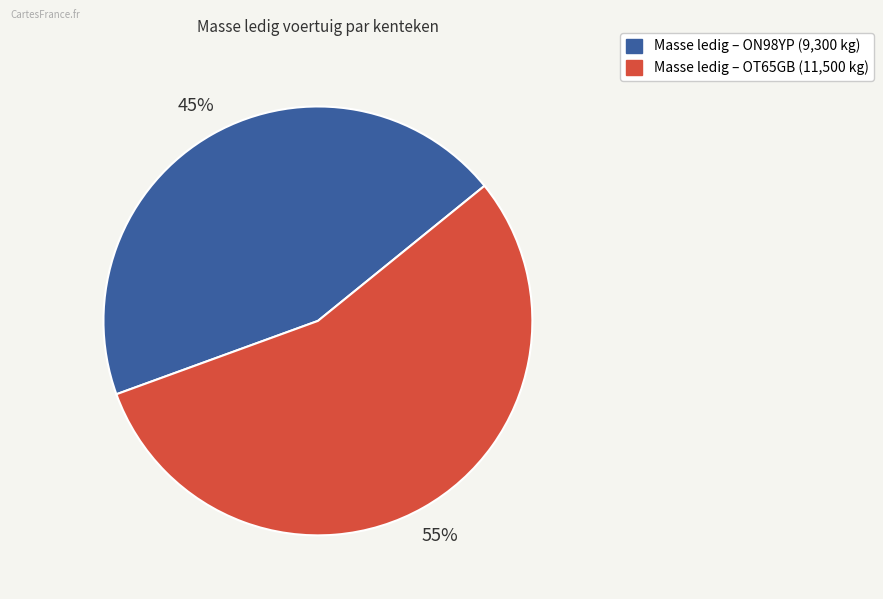

To the nearest percent, what is the average slice percentage?

50%